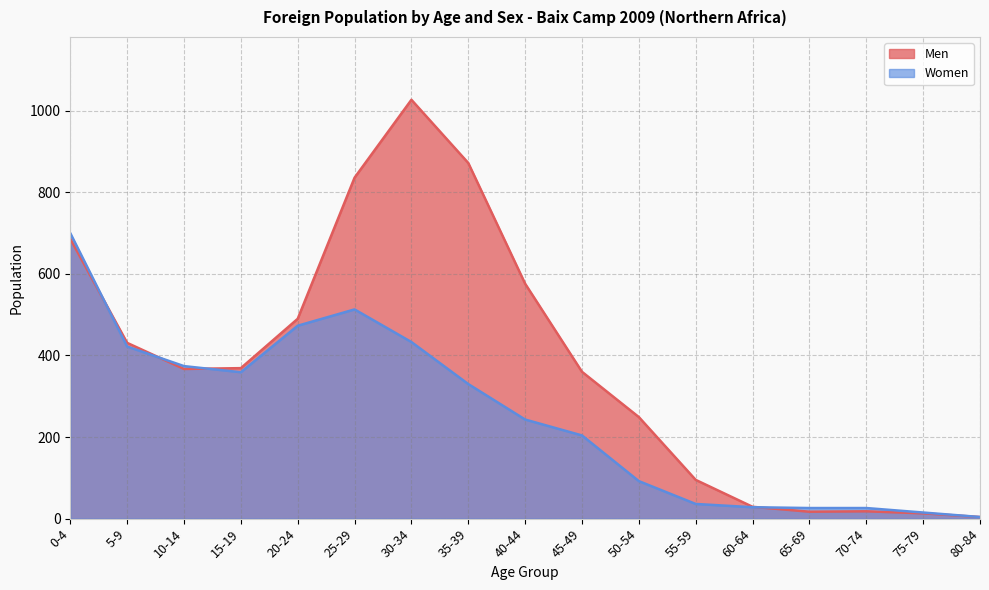

At 25-29, list the series in order from smallest to largest.

Women, Men